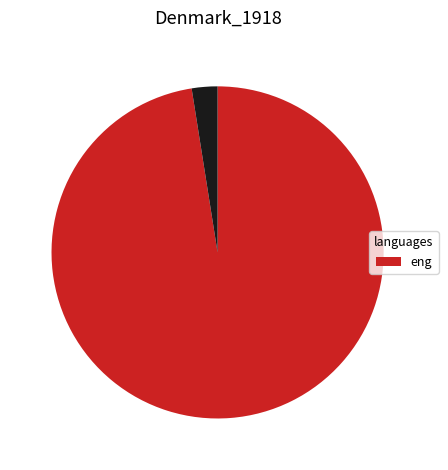

Is there a majority slice in this chart?

Yes